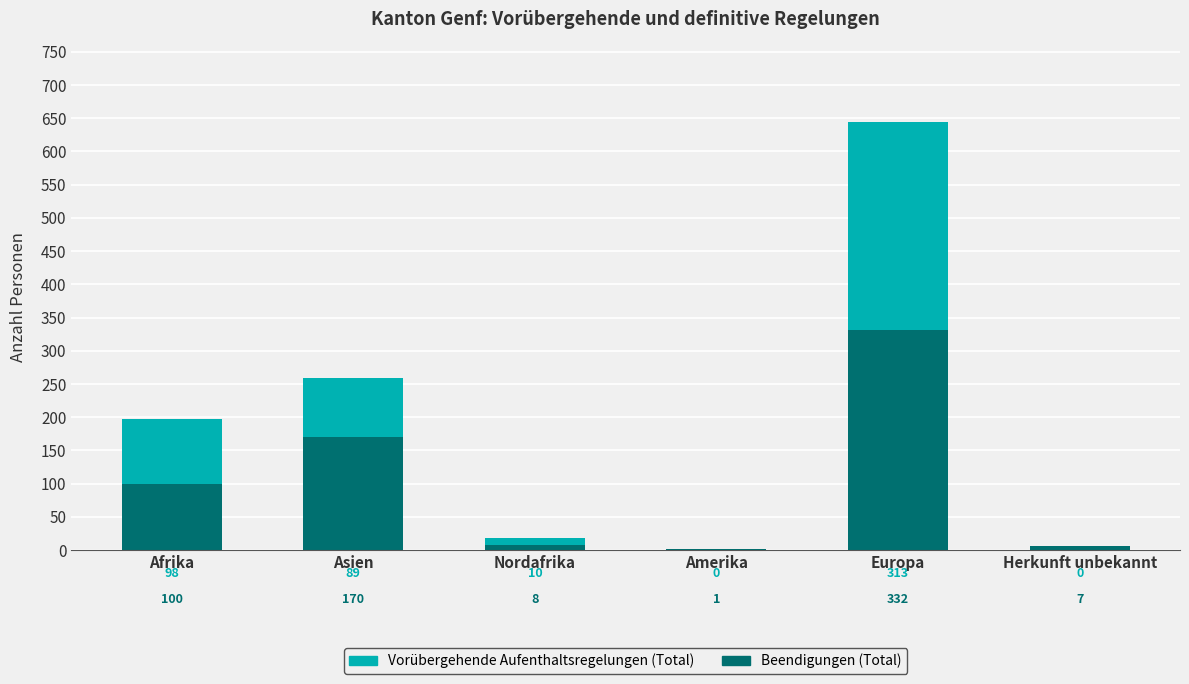

What is the highest value of the Beendigungen (Total) series?

332